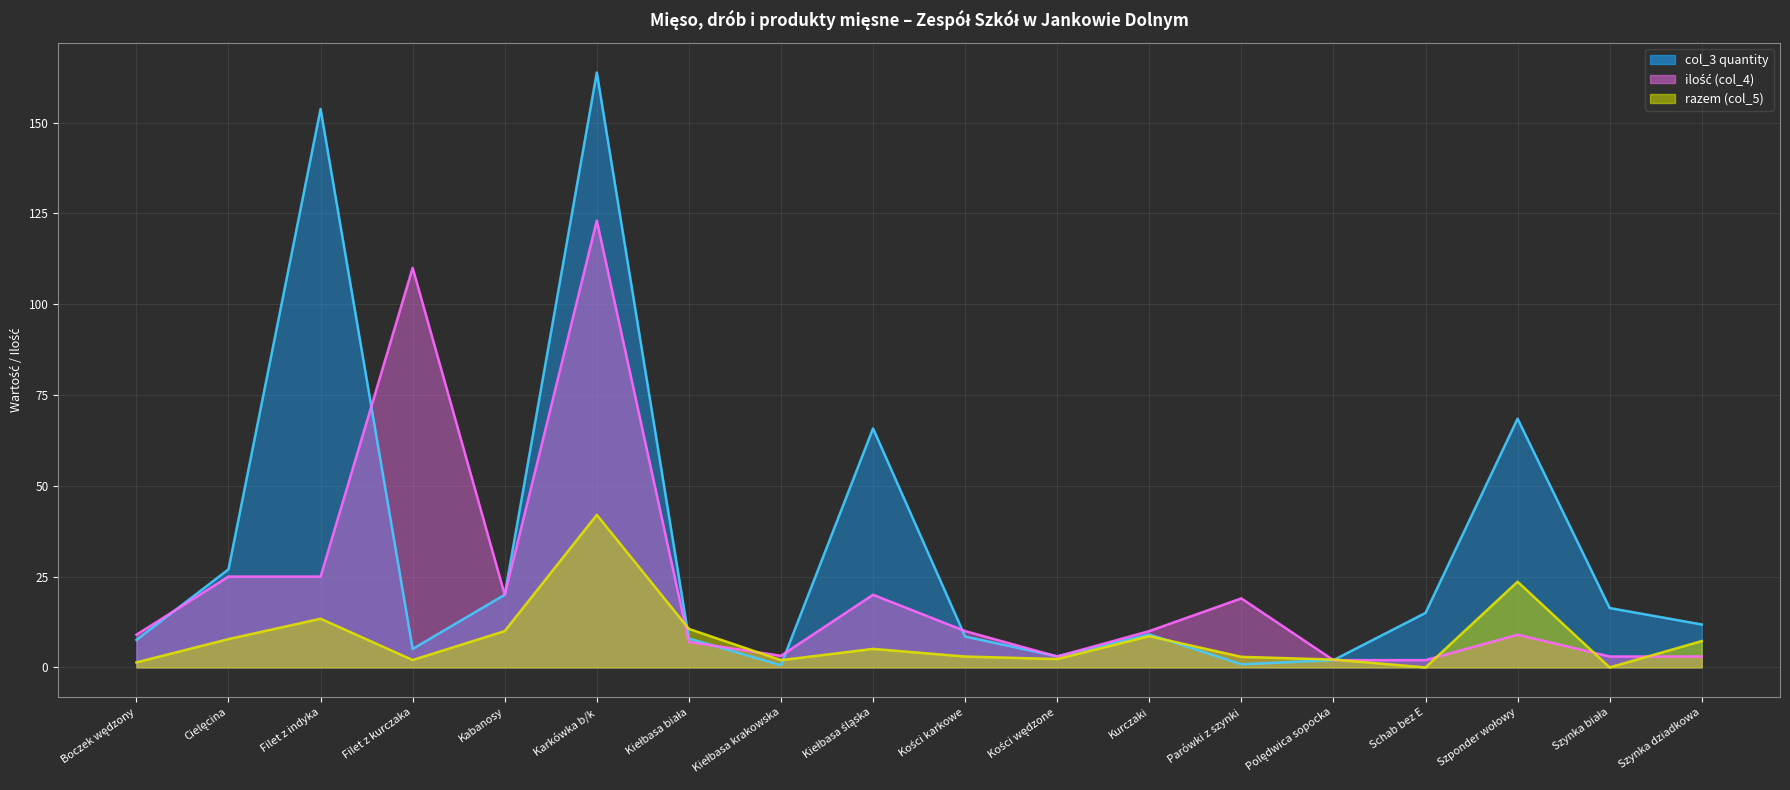

What is the label of the 13th point from the left?

Parówki z szynki